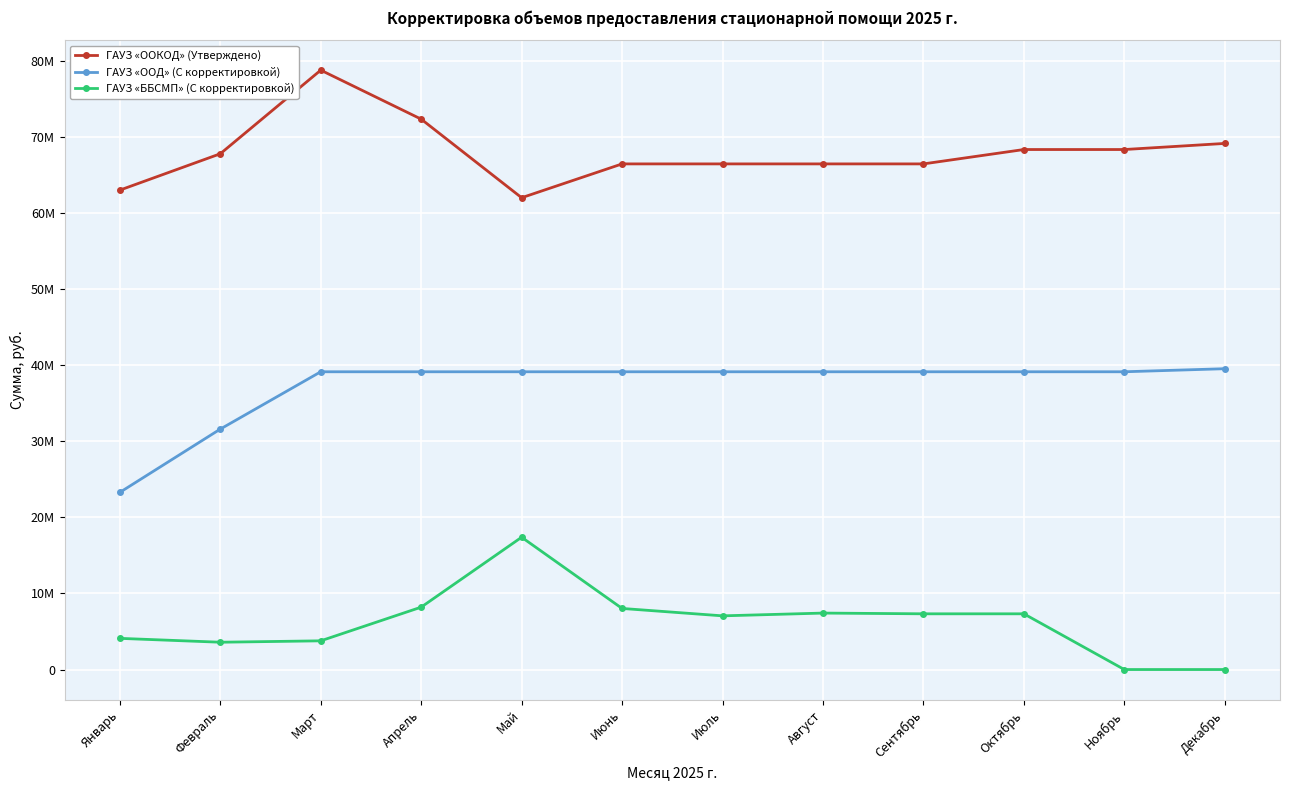

Read the ГАУЗ «ООКОД» (Утверждено) value at Март.

78779941.5